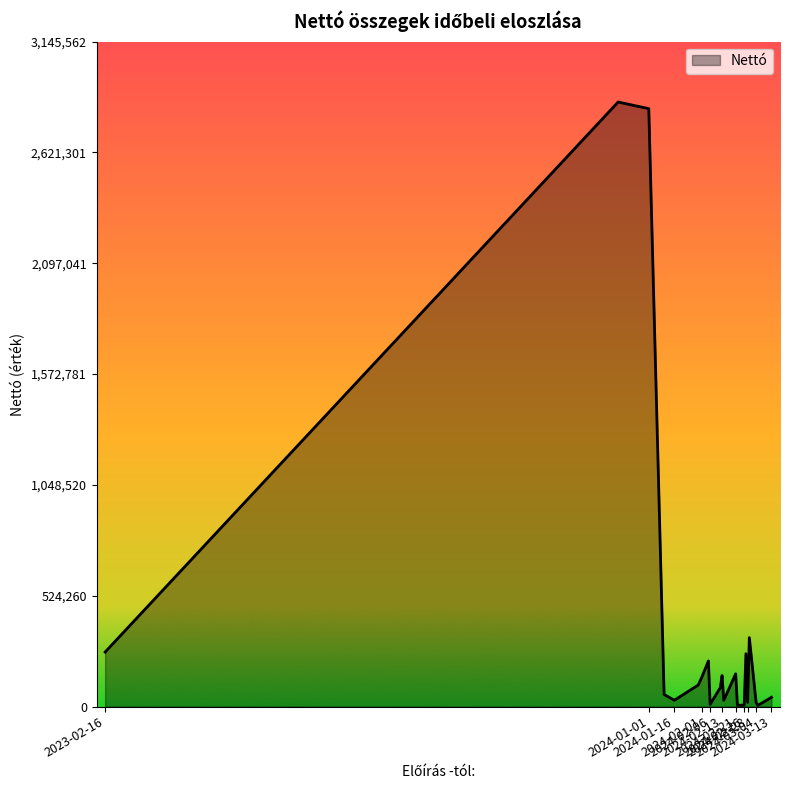

What is the difference between the maximum and minimum values?

2854157